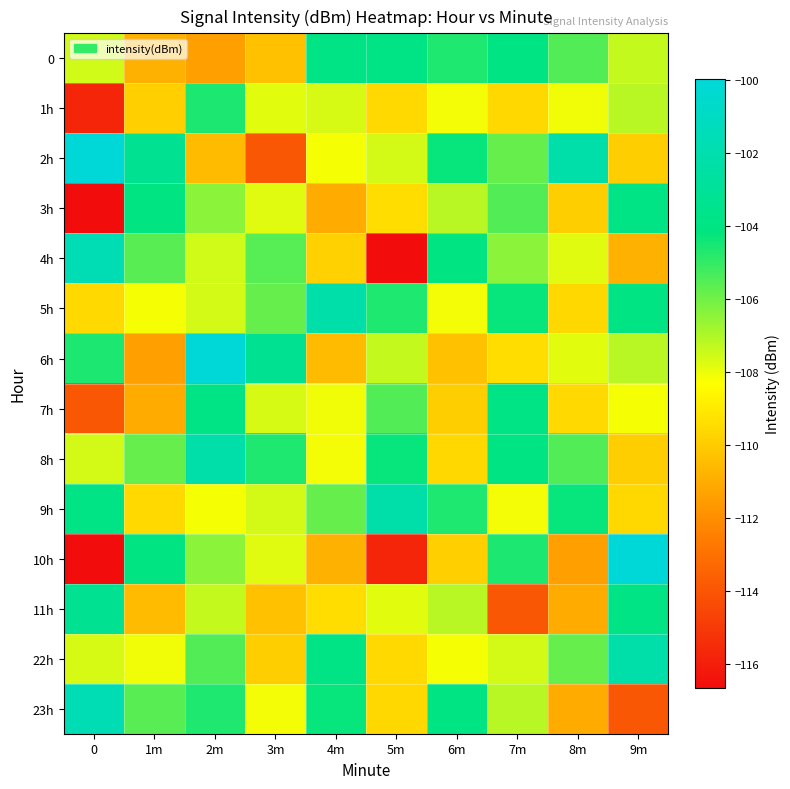

What is the minimum value shown in the chart?

-116.6